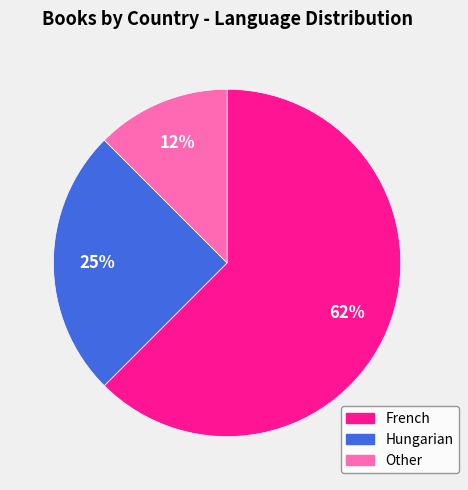

Does any single category account for the majority?

Yes